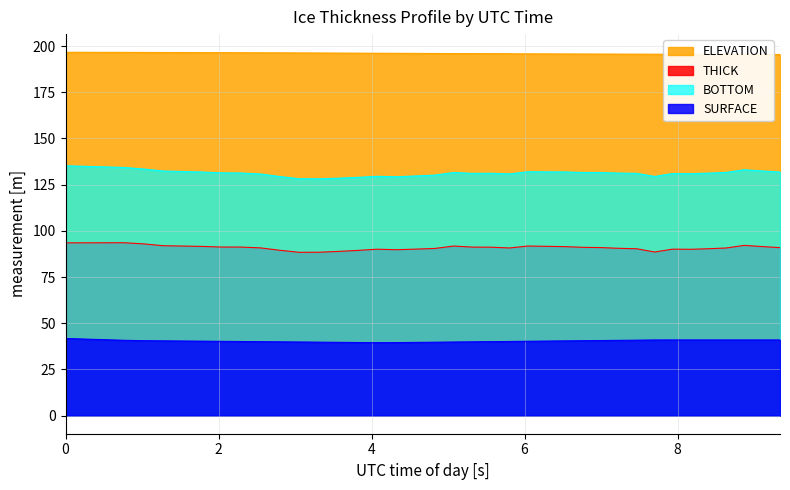

Reading left to right, what are all the values shown in this chart?

ELEVATION: 196.7	196.6	196.6	196.6	196.6	196.5	196.5	196.5	196.4	196.4	196.4	196.3	196.3	196.2	196.2	196.2	196.1	196.1	196.0	196.0	196.0	195.9	195.9	195.8	195.8	195.8	195.7	195.7	195.7	195.7	195.6	195.6	195.6	195.6	195.5	195.5	195.5	195.5	195.4
SURFACE: 41.7	41.4	41.1	40.7	40.5	40.4	40.3	40.3	40.2	40.1	40.0	39.9	39.8	39.7	39.6	39.5	39.5	39.5	39.6	39.7	39.8	39.9	40.0	40.1	40.2	40.3	40.4	40.5	40.6	40.7	40.8	40.9	40.9	40.9	40.9	40.9	40.9	40.9	40.9
THICK: 93.5	93.5	93.5	93.5	92.9	91.9	91.8	91.6	91.2	91.2	90.8	89.5	88.4	88.4	88.8	89.4	90.0	89.8	90.1	90.5	91.8	91.2	91.1	90.7	91.8	91.6	91.5	91.1	90.9	90.5	90.3	88.5	90.1	90.0	90.3	90.7	92.1	91.5	90.9
BOTTOM: 135.2	134.9	134.6	134.3	133.4	132.4	132.1	131.8	131.4	131.3	130.8	129.4	128.2	128.1	128.5	128.9	129.5	129.3	129.7	130.2	131.6	131.1	131.2	130.8	132.0	131.9	131.9	131.6	131.5	131.2	131.1	129.4	131.0	130.9	131.2	131.6	133.0	132.4	131.8